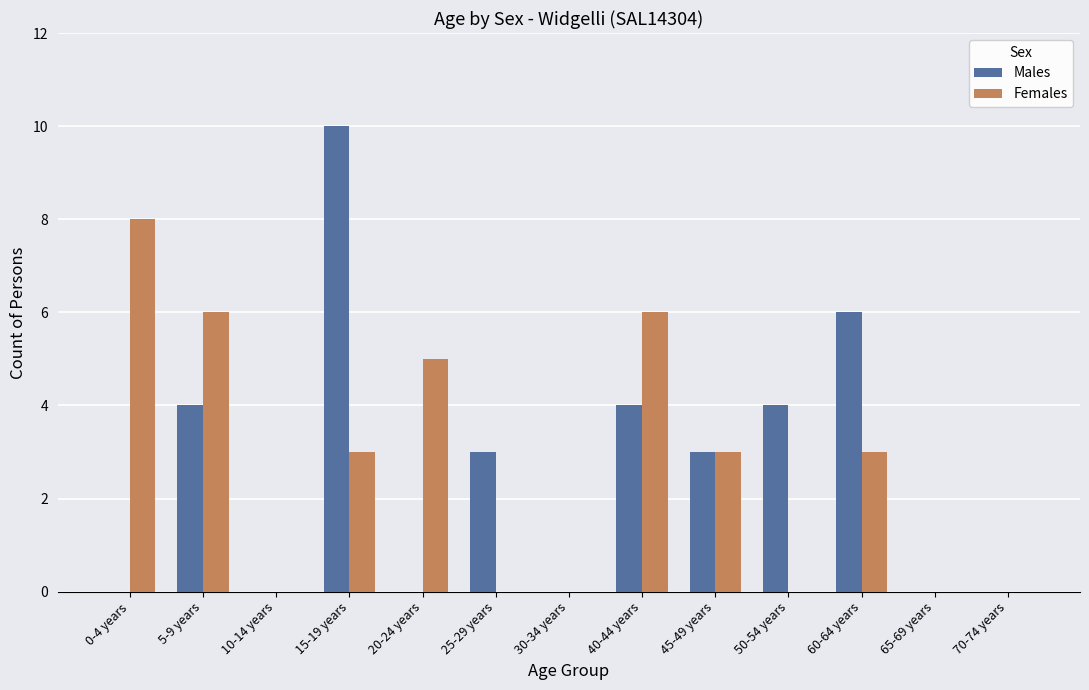

Is it true that Females equals 6 at 5-9 years?

True